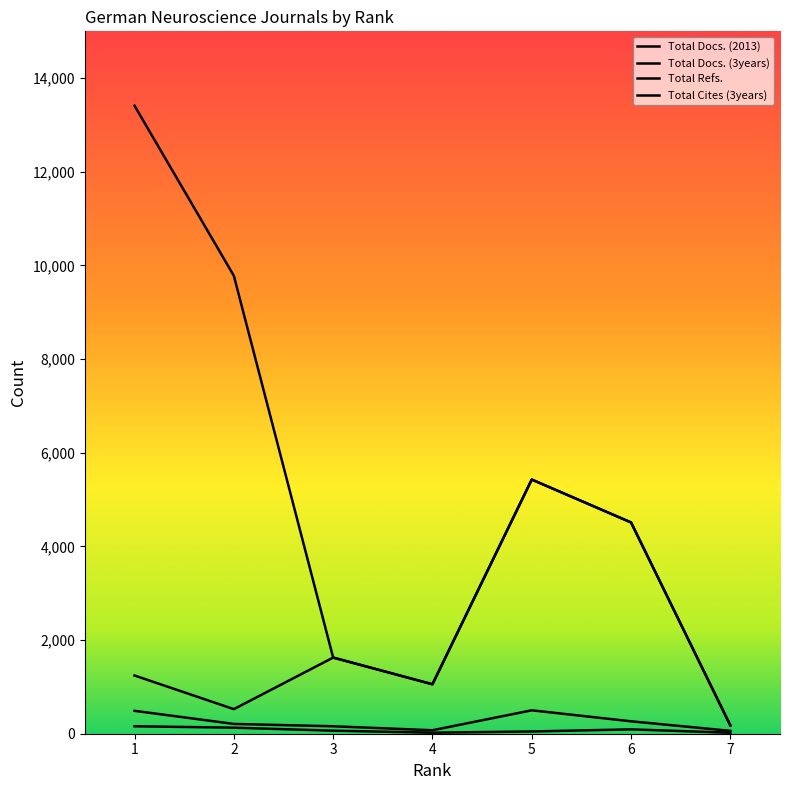

How many lines are shown in the chart?

4